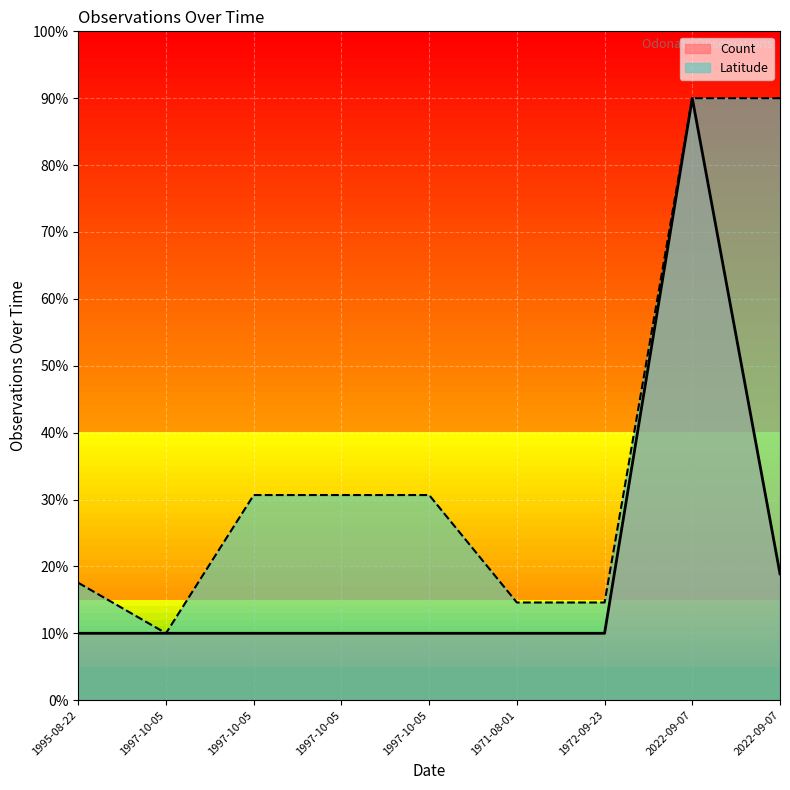

True or false: Count and Latitude intersect in this chart.

True